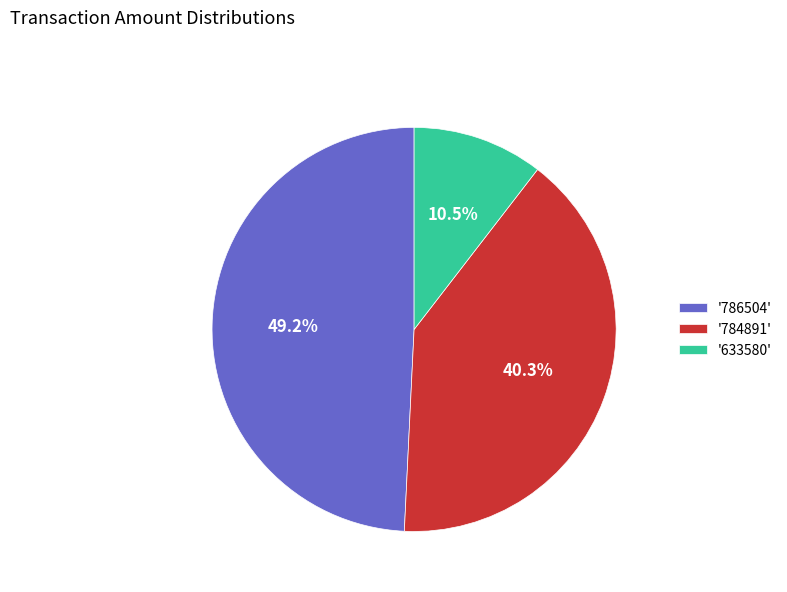

What is the smallest slice in the pie chart?

'633580'